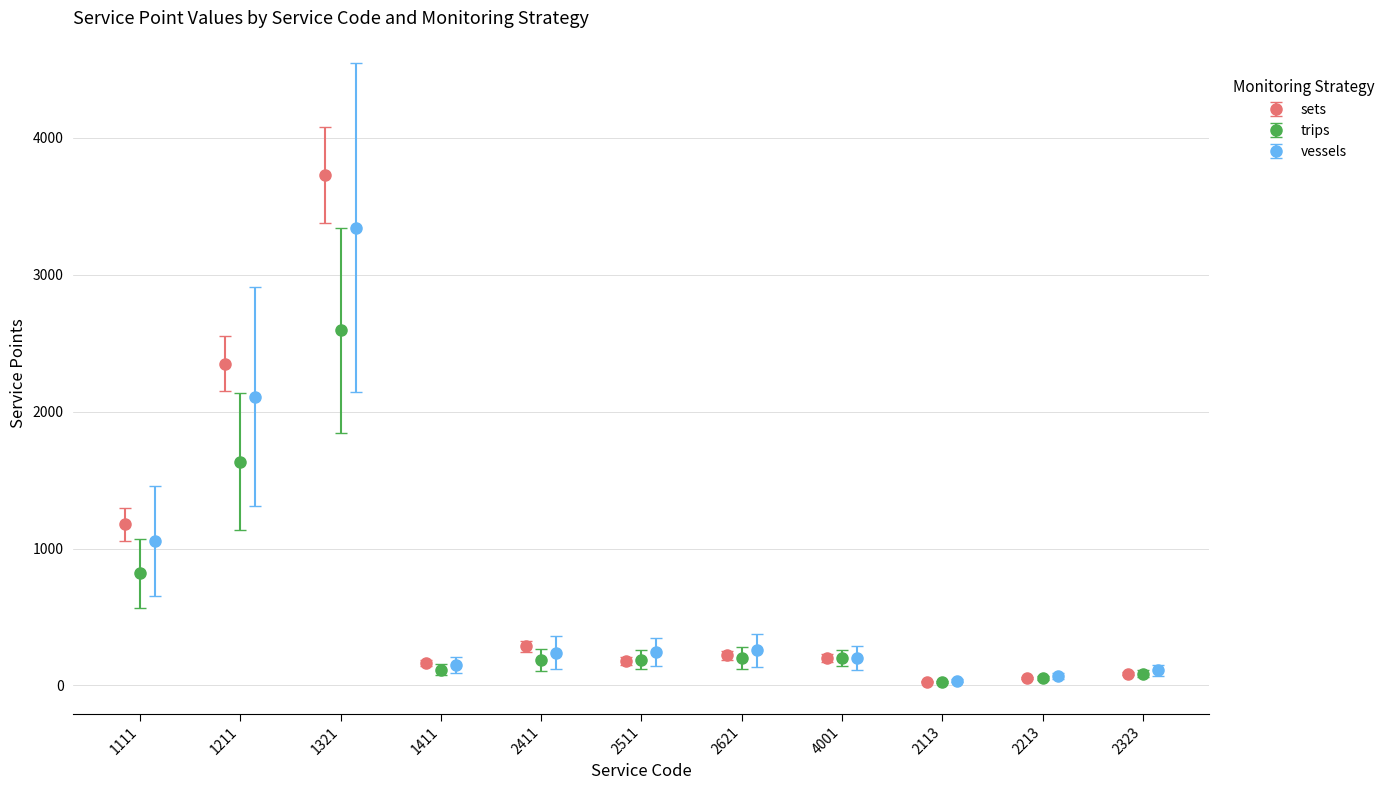

What is the value of the trips bar at the 11th from the left?

85